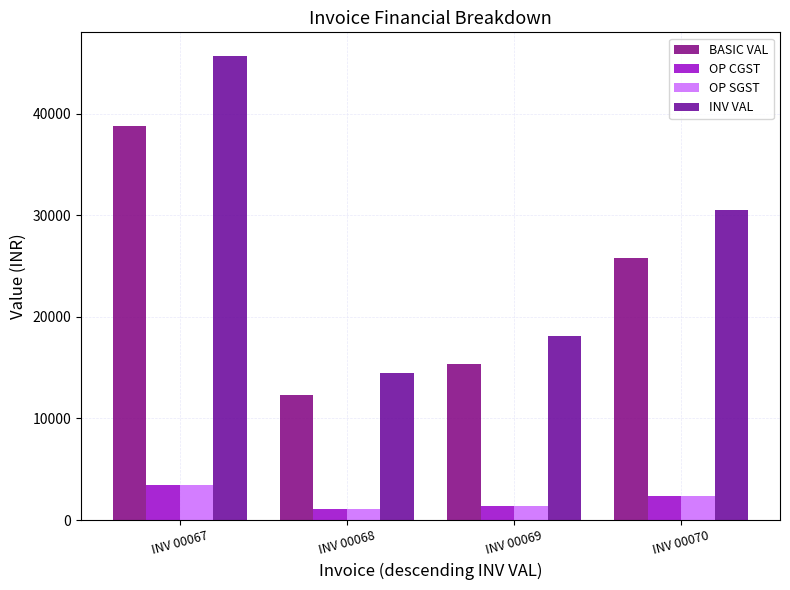

Reading right to left, extract all data points from this chart.

BASIC VAL: INV 00070=25820.0	INV 00069=15375.0	INV 00068=12300.0	INV 00067=38730.0
OP CGST: INV 00070=2323.8	INV 00069=1383.8	INV 00068=1107.0	INV 00067=3485.7
OP SGST: INV 00070=2323.8	INV 00069=1383.8	INV 00068=1107.0	INV 00067=3485.7
INV VAL: INV 00070=30467.6	INV 00069=18142.5	INV 00068=14514.0	INV 00067=45701.4